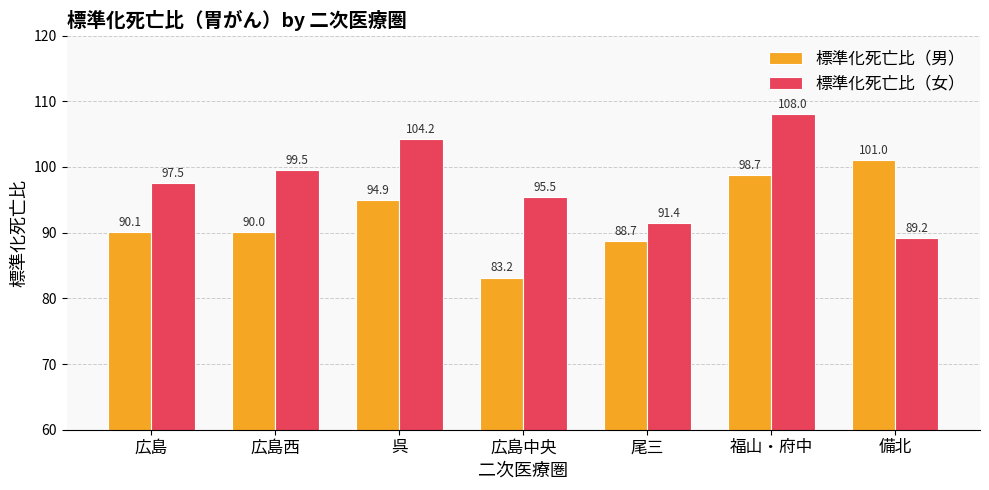

What is the lowest value of the 標準化死亡比（女） series?

89.2